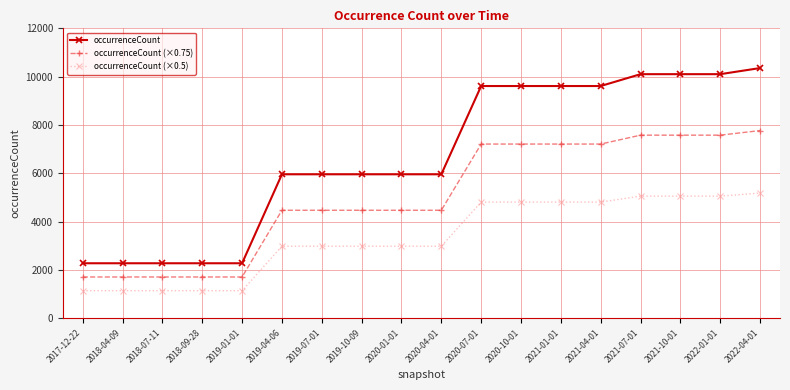

What is the sum of the occurrenceCount (×0.5) values at 2017-12-22 and 2022-04-01?

6313.5